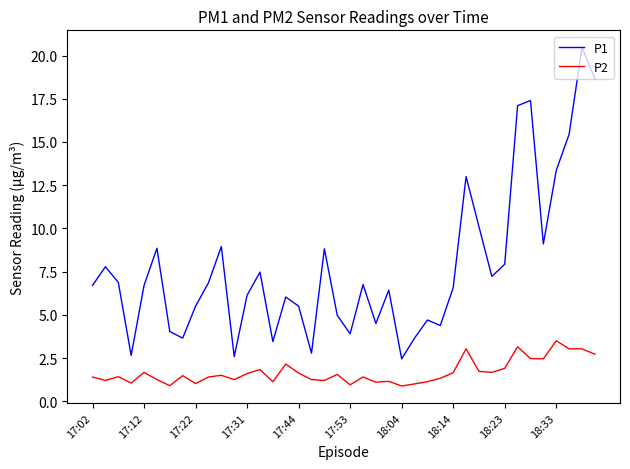

Rank the series by their average value, from highest to lowest.

P1, P2